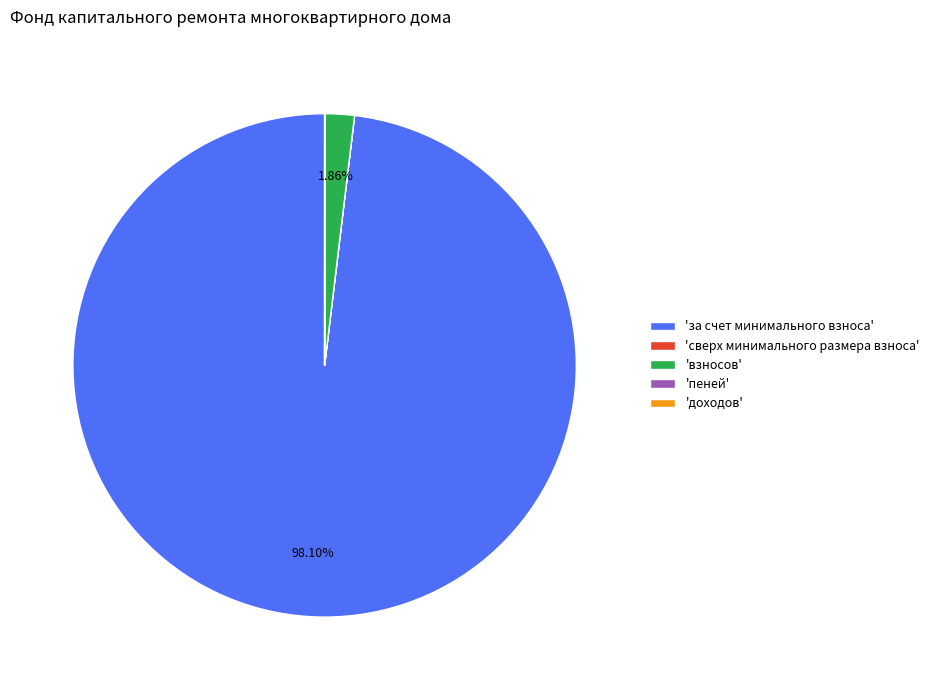

Is the sum of 'за счет минимального взноса' and 'взносов' greater than half?

Yes